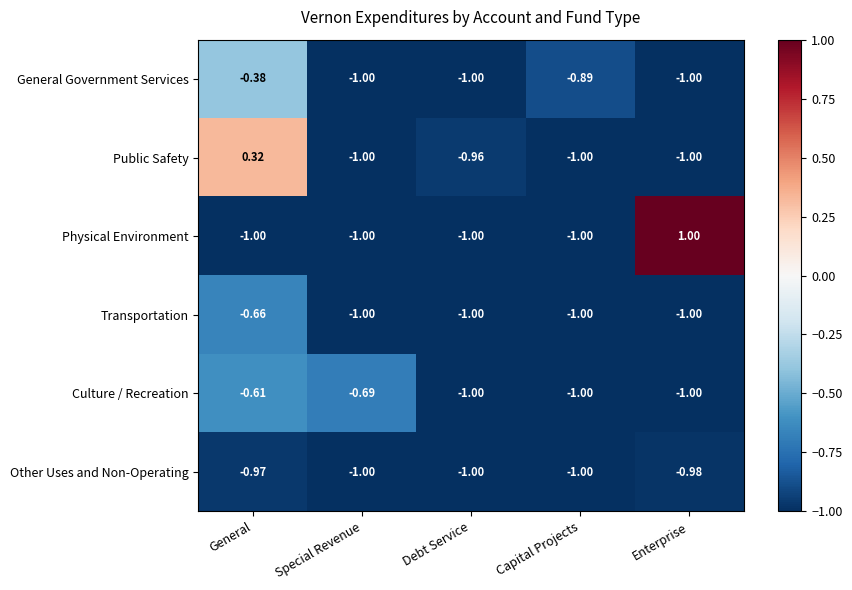

What is the minimum value shown in the chart?

-1.0